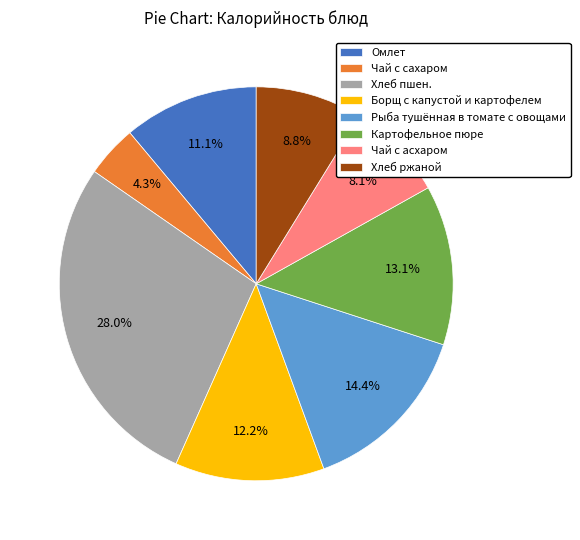

To the nearest percent, what is the difference between the Чай с асхаром and Хлеб ржаной slice percentages?

1%